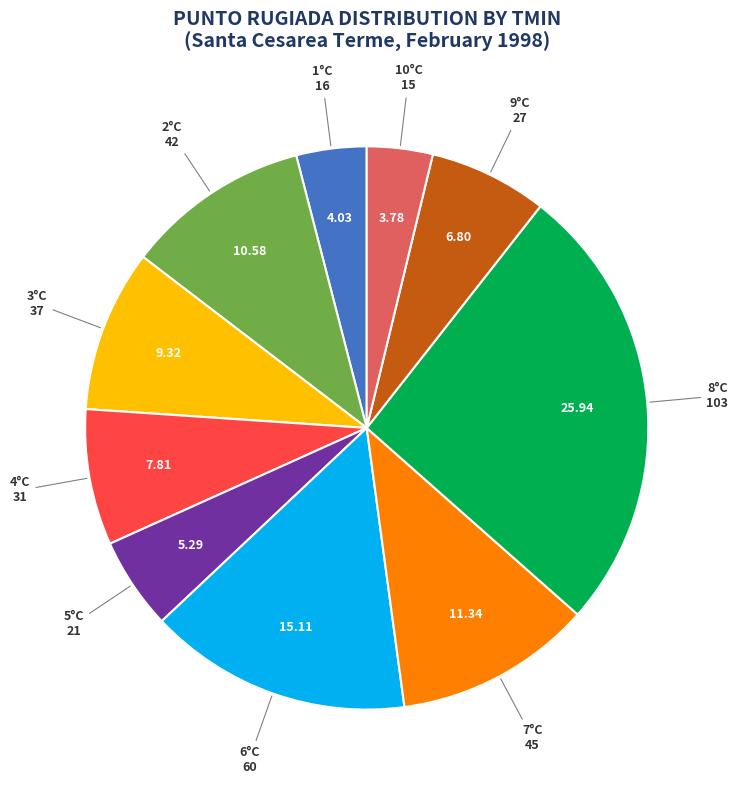

Is there a majority slice in this chart?

No